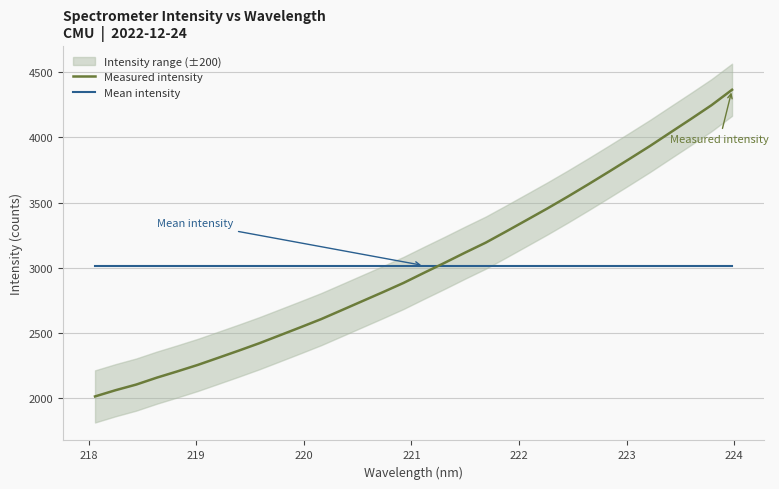

What is the sum of all Measured intensity values?

96546.0